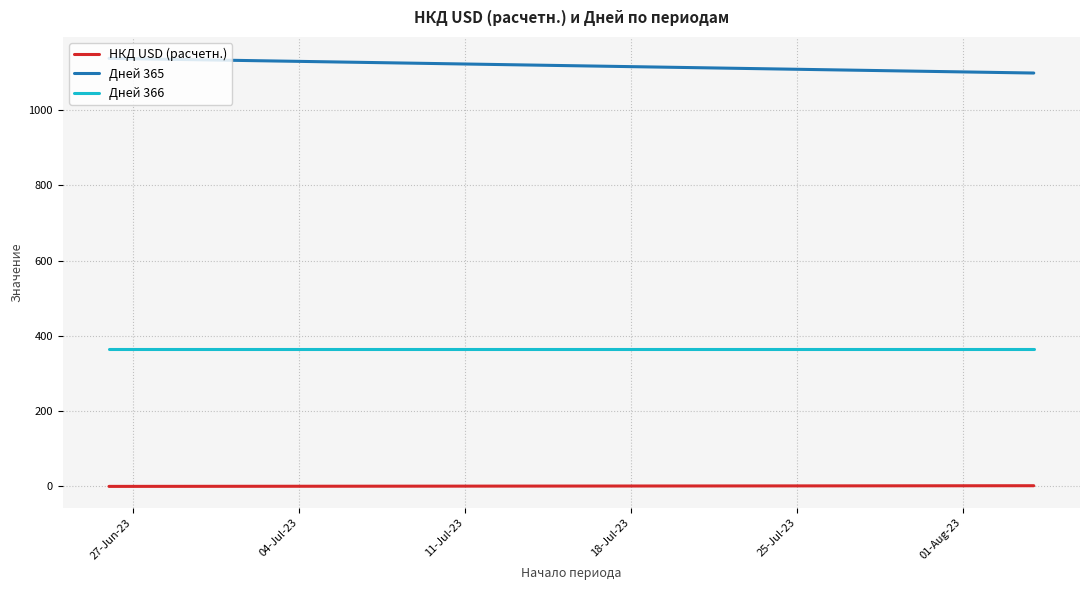

True or false: НКД USD (расчетн.) and Дней 366 cross at least once.

False